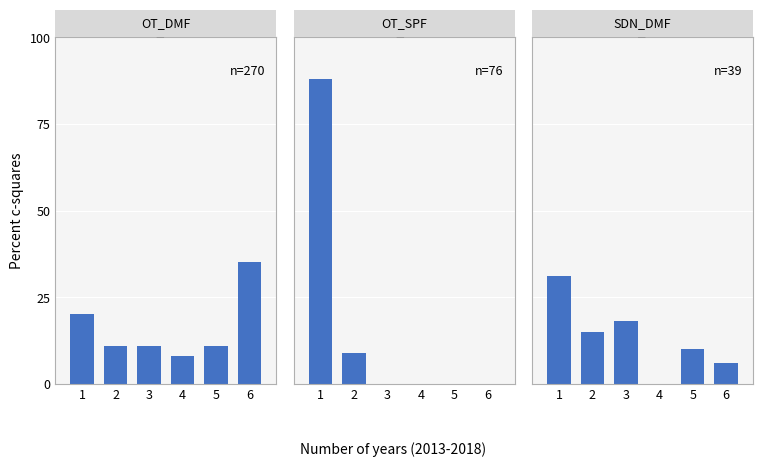

At 5, list the series in order from smallest to largest.

OT_SPF, SDN_DMF, OT_DMF